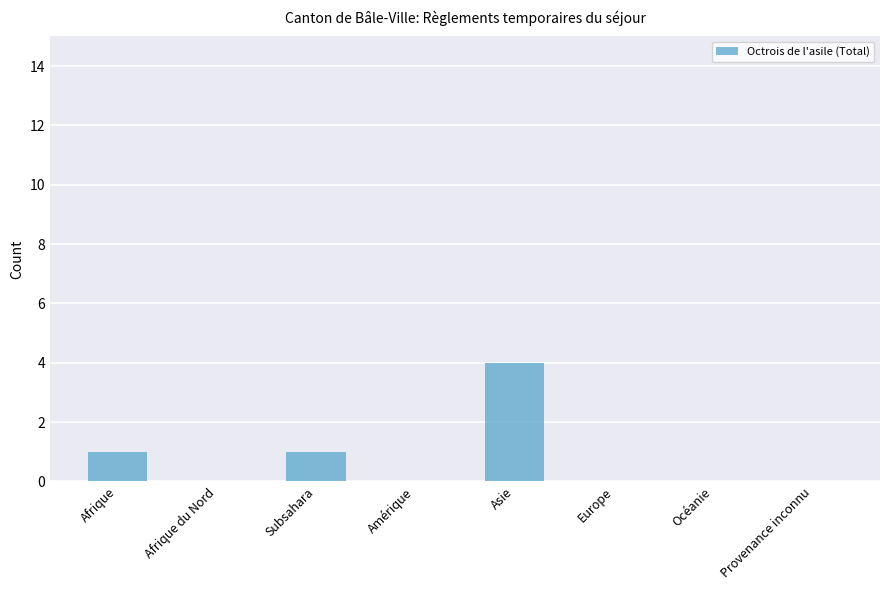

What is the greatest value displayed?

4